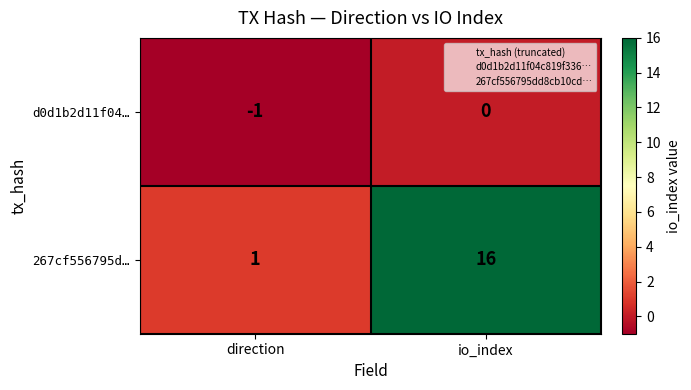

Is it true that d0d1b2d11f04… equals 0 at io_index?

True